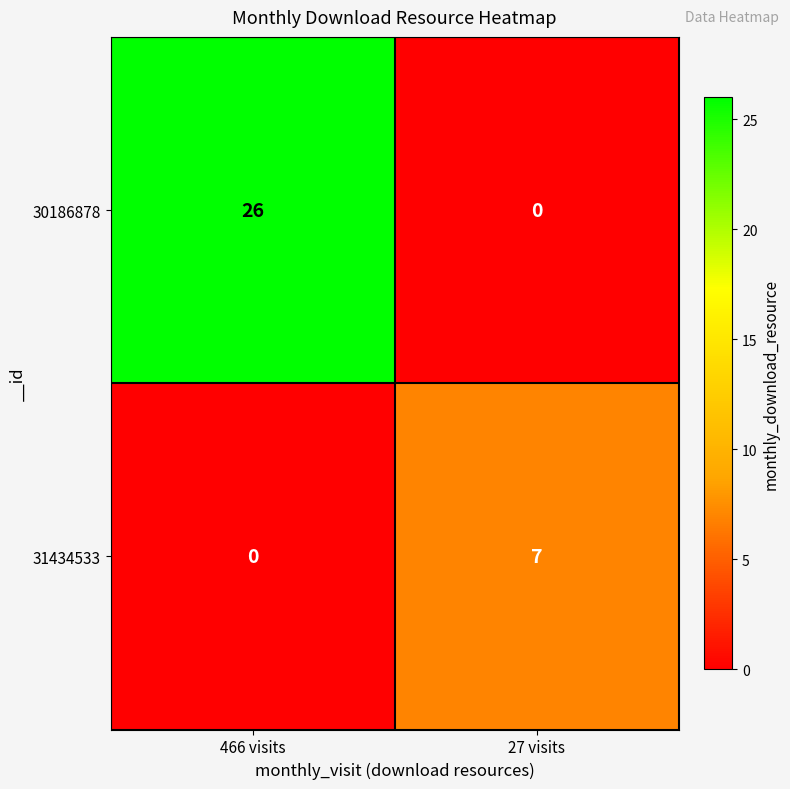

Which series has the widest spread of values?

30186878